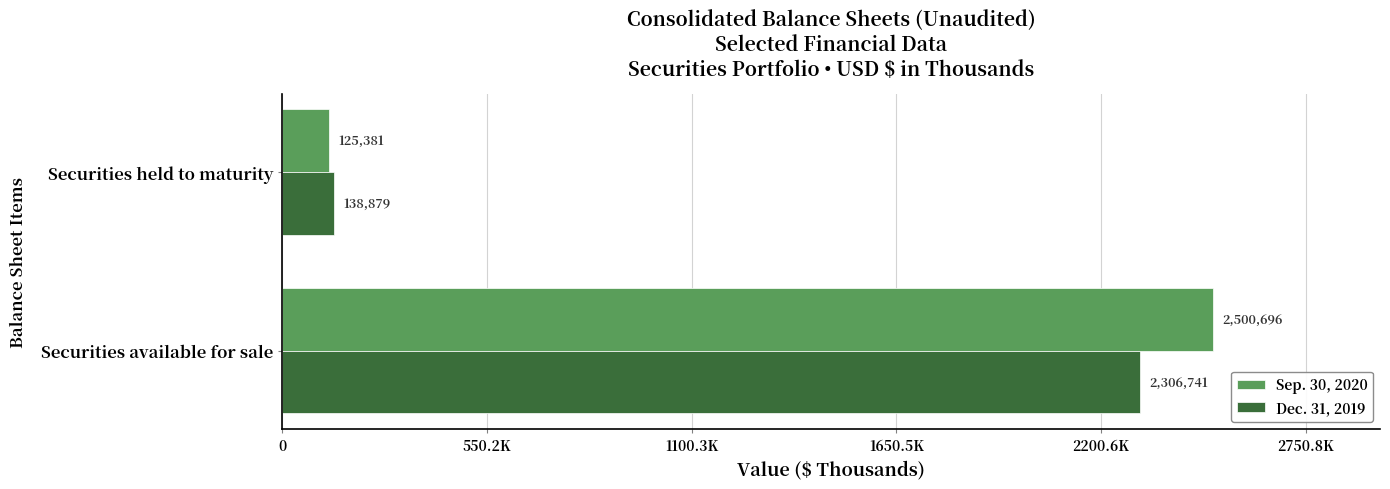

What are all the series names shown in the legend?

Sep. 30, 2020, Dec. 31, 2019